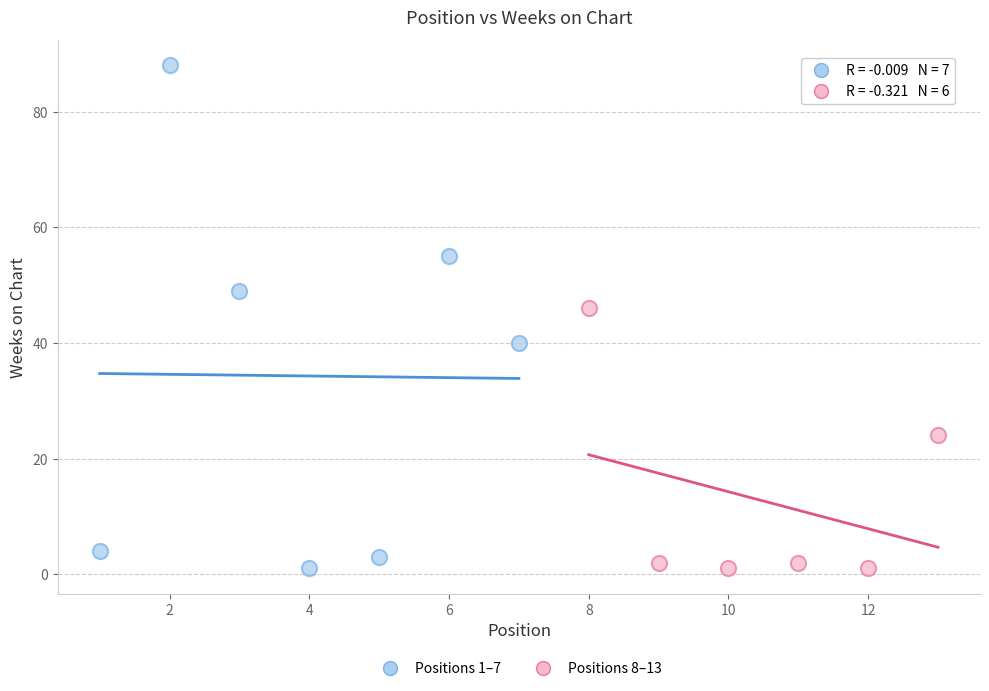

Which series contains the highest Y value?

Positions 1–7